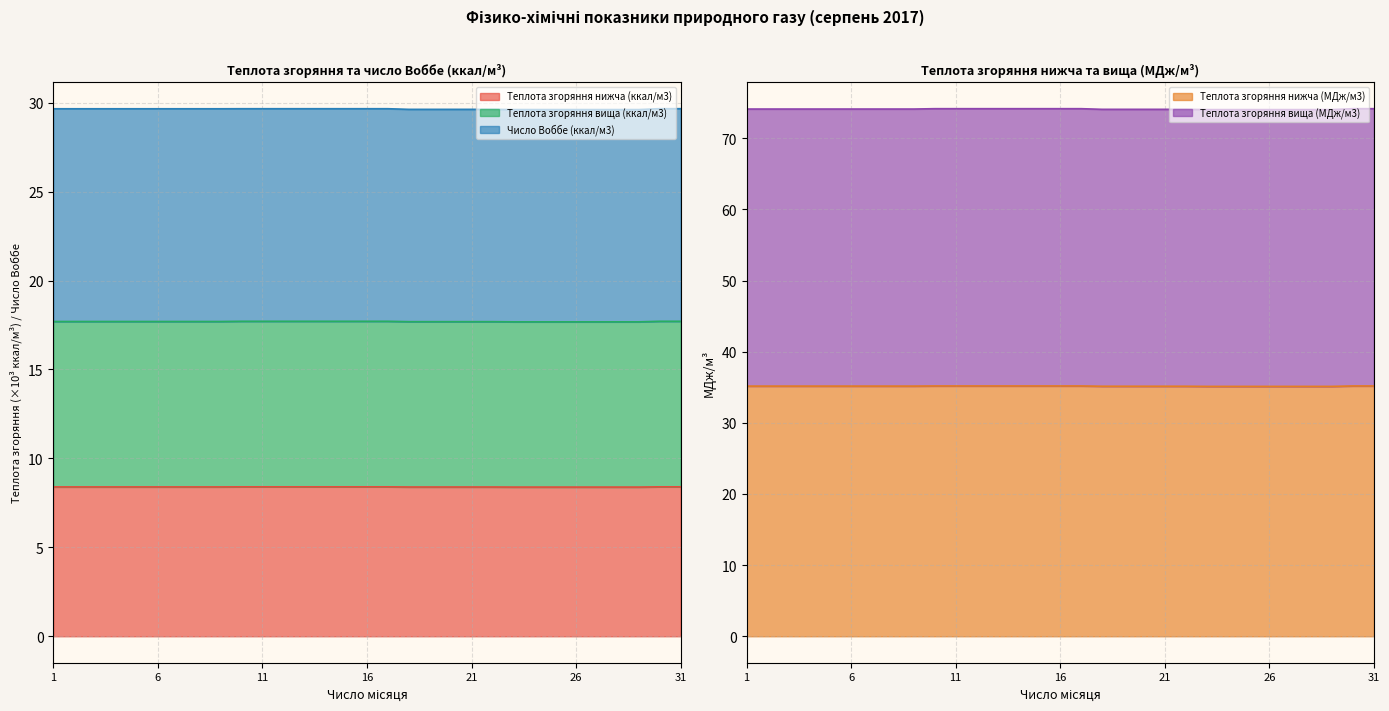

What is the maximum value for Теплота згоряння нижча (ккал/м3)?

8.4